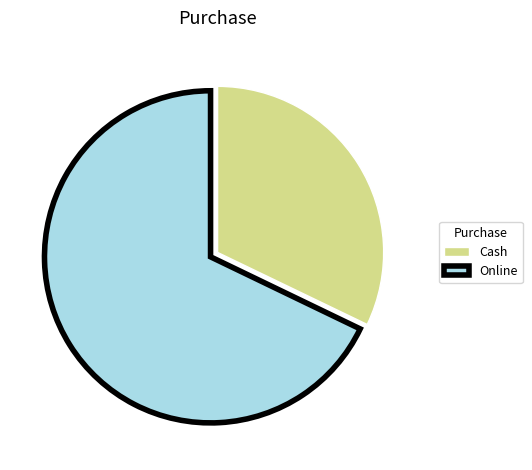

The Online slice represents 56% of the pie. True or false?

False